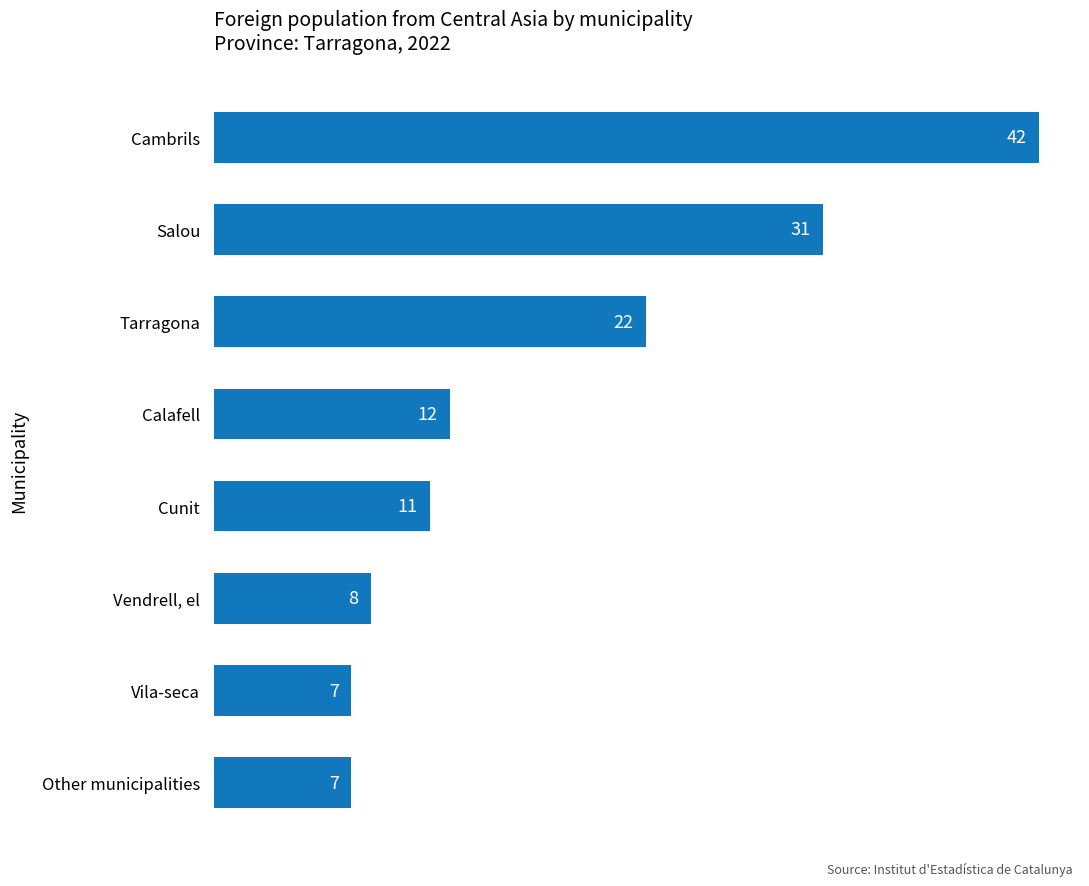

What is the minimum value shown in the chart?

7